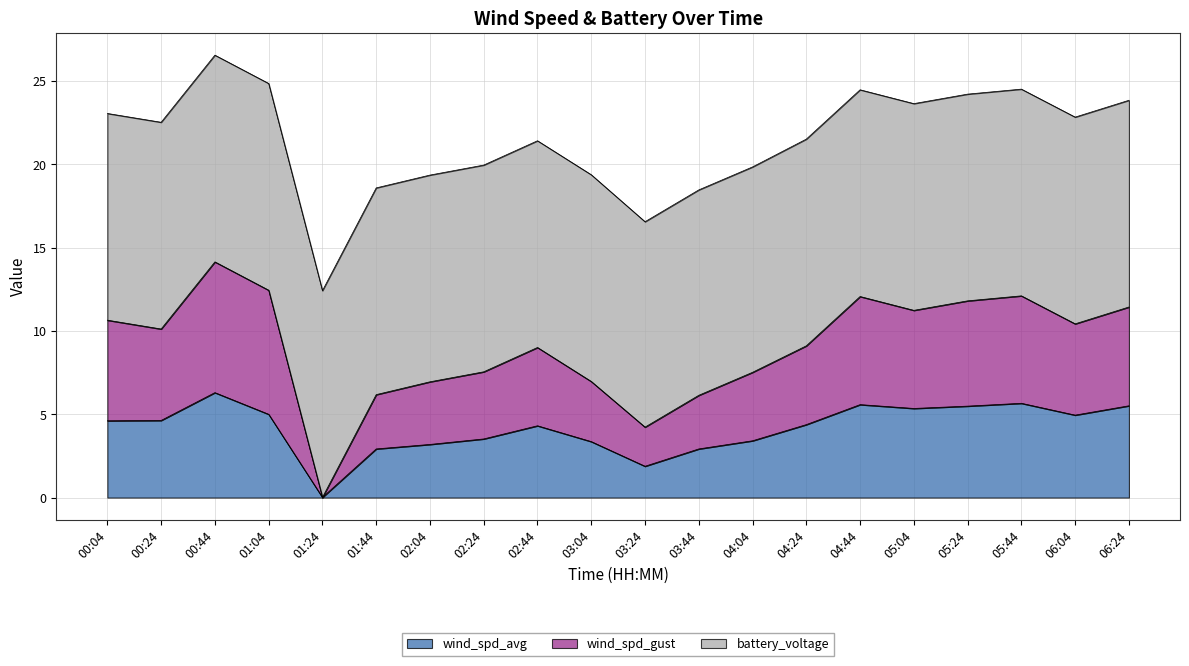

Does the chart have visible grid lines?

Yes